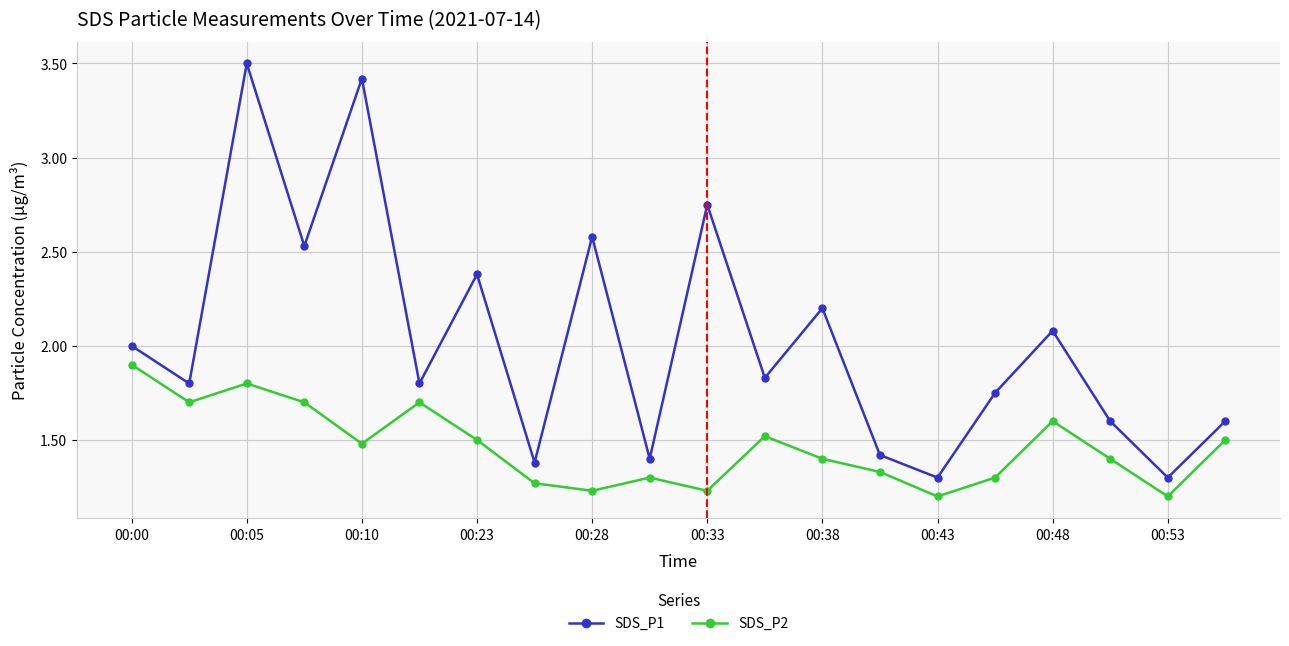

How many interior local valleys does the SDS_P1 series have?

8